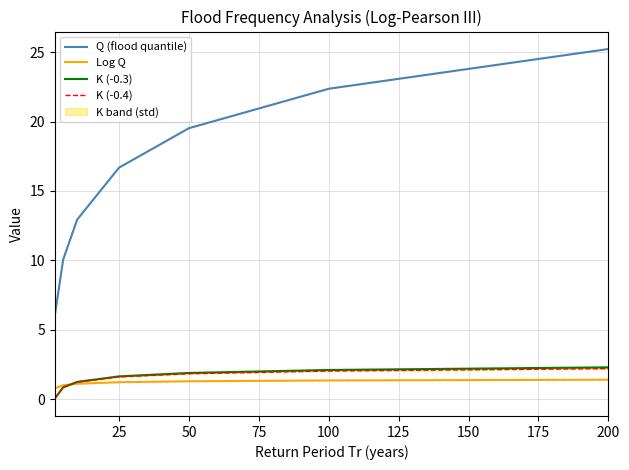

True or false: Log Q has a value of 1.4 at 200.

True